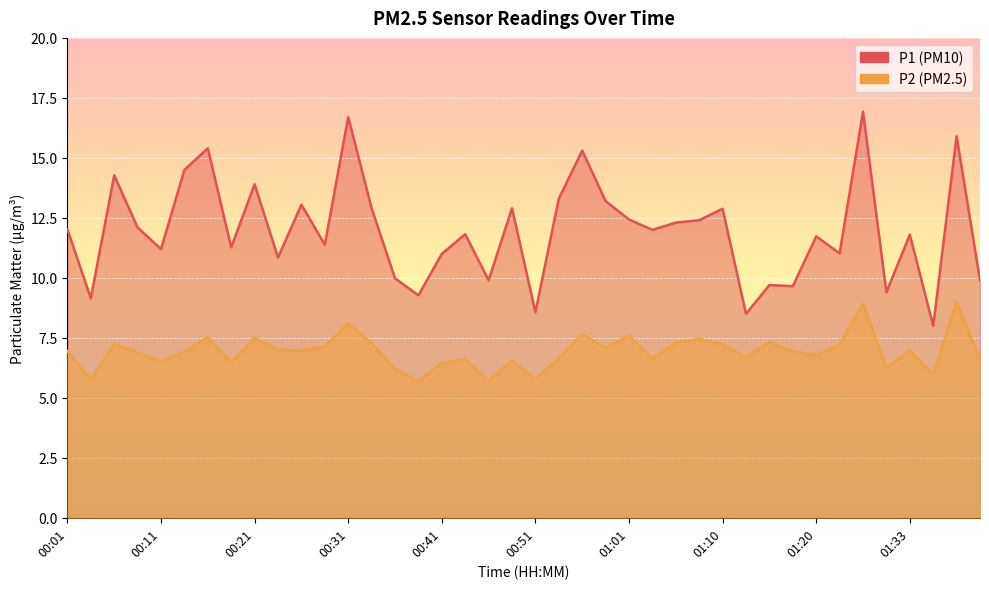

Which category has the lowest value across all series?

00:38